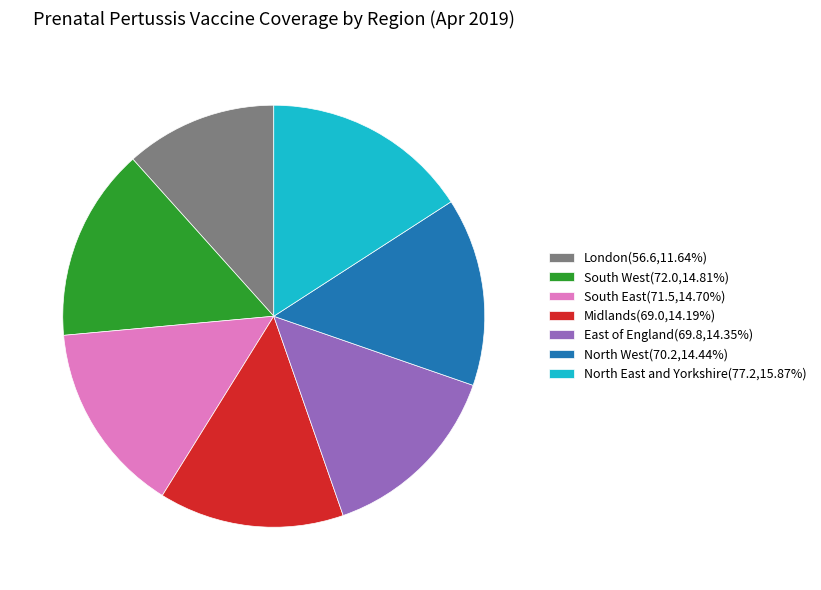

What is the smallest slice in the pie chart?

London